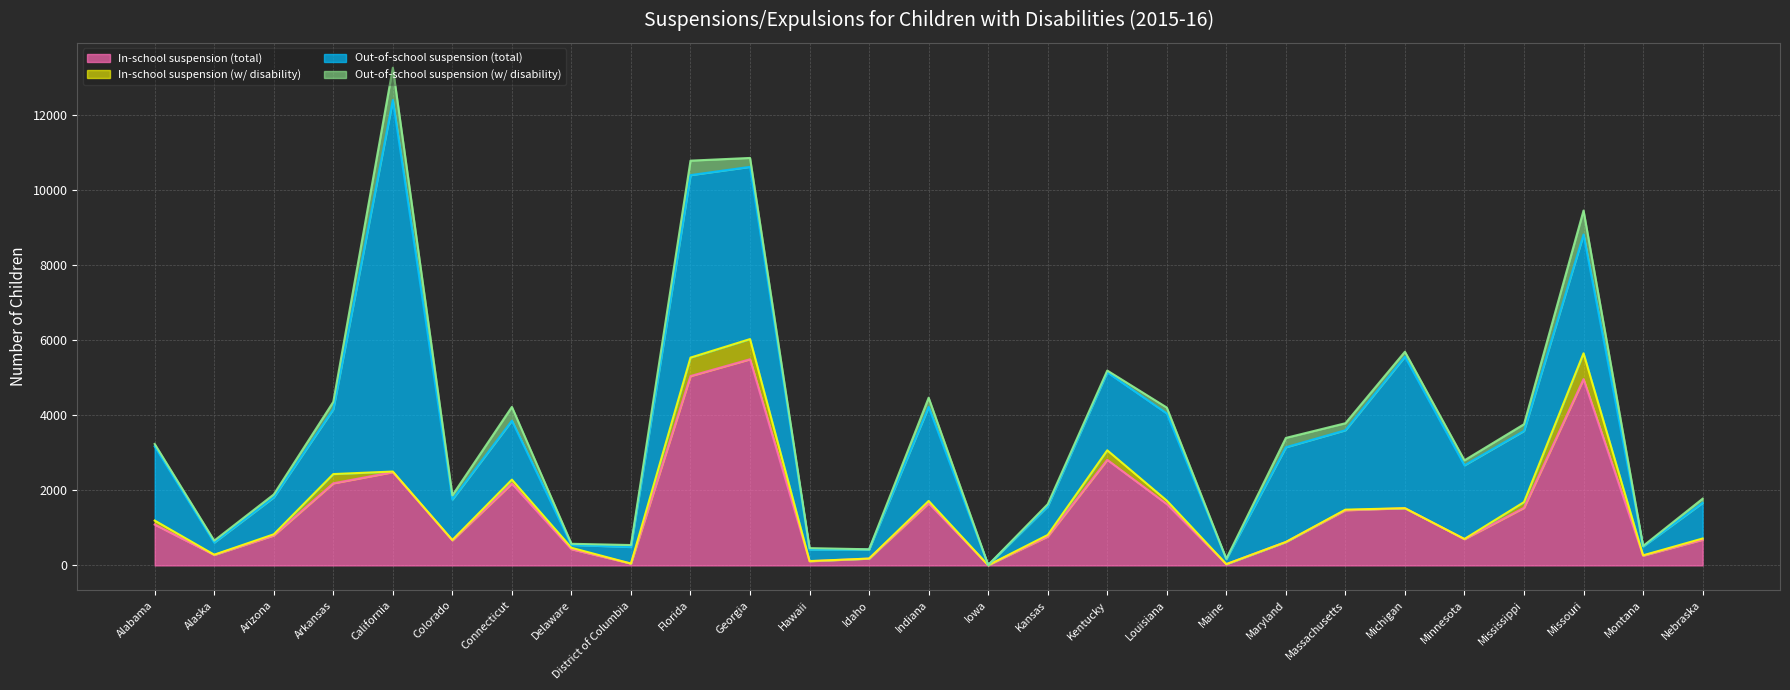

At which category does Out-of-school suspension (total) reach its first local valley?

Alaska